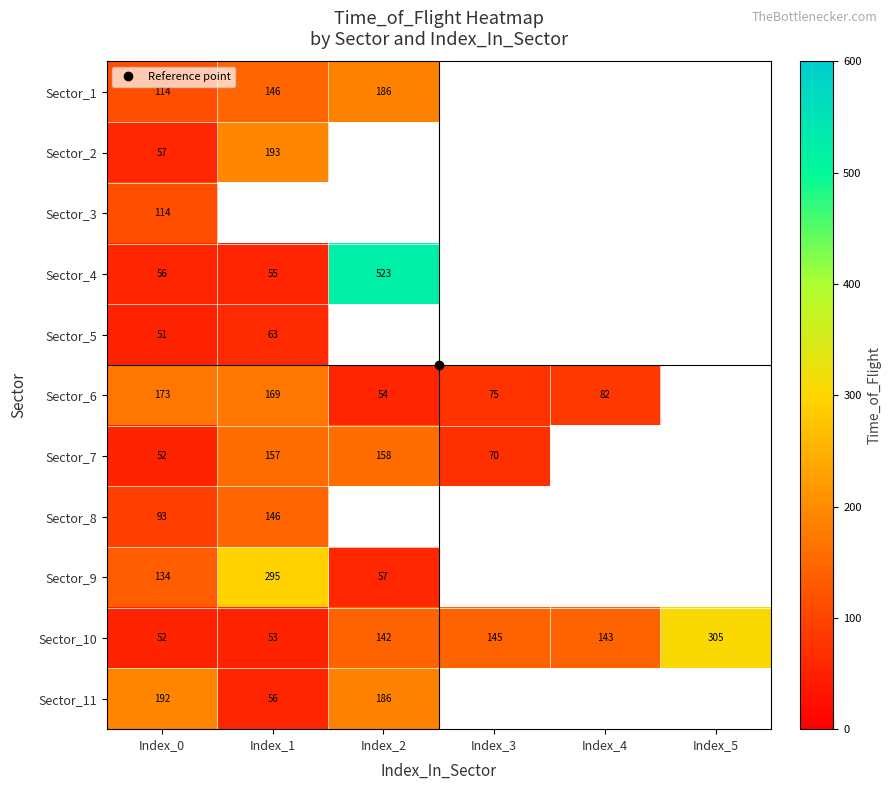

The Sector_6 series shows 40.0 at Index_3. True or false?

False